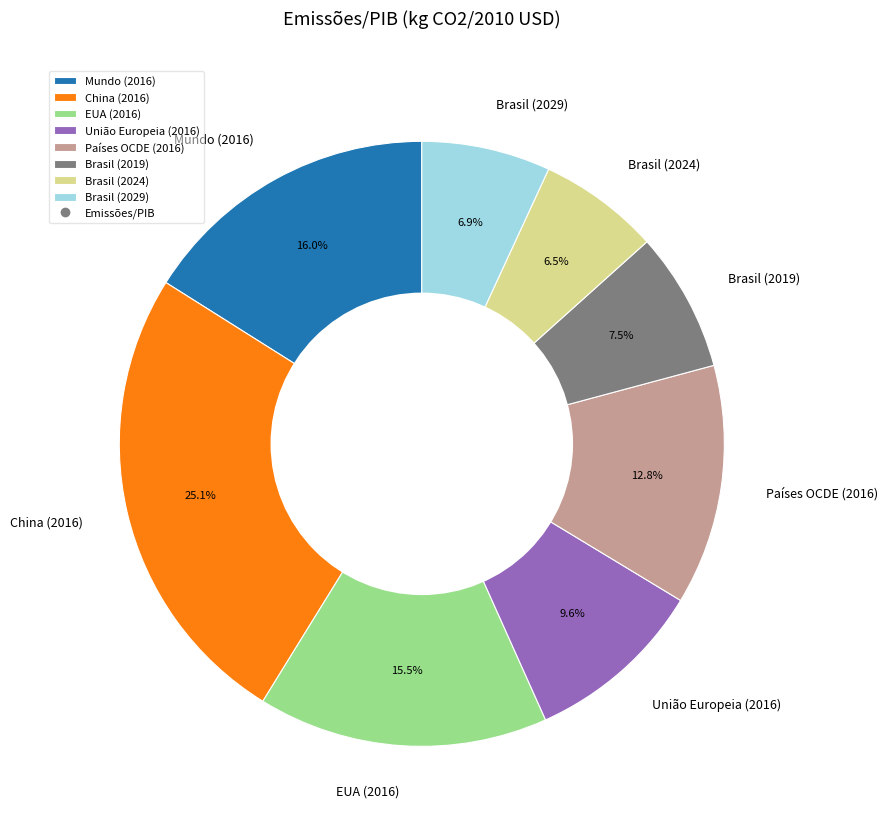

Which has a higher value, União Europeia (2016) or Brasil (2024)?

União Europeia (2016)